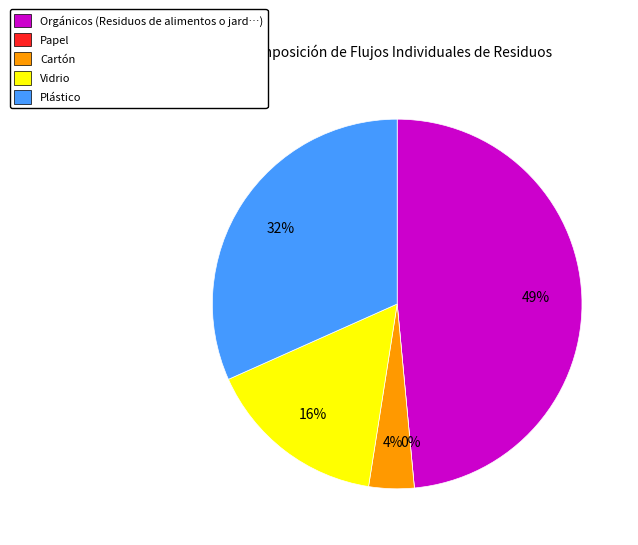

To the nearest percent, what is the difference between the largest and smallest slice percentages?

49%